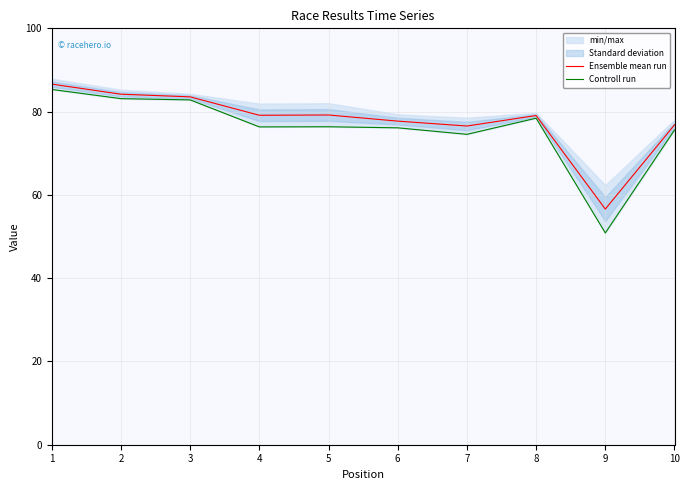

Between 2 and 10, which is larger?

2